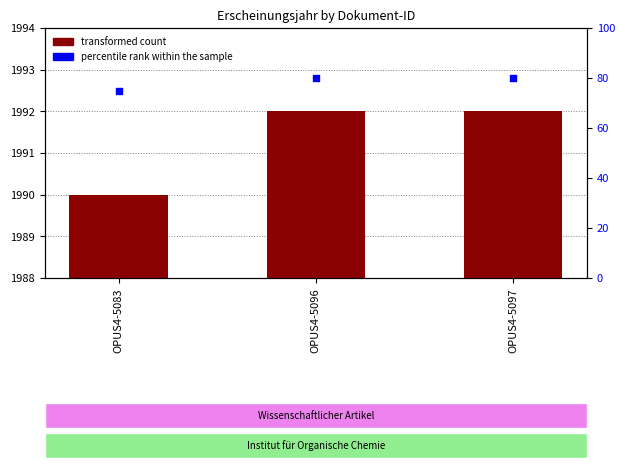

Which series reaches the maximum Y coordinate?

transformed count